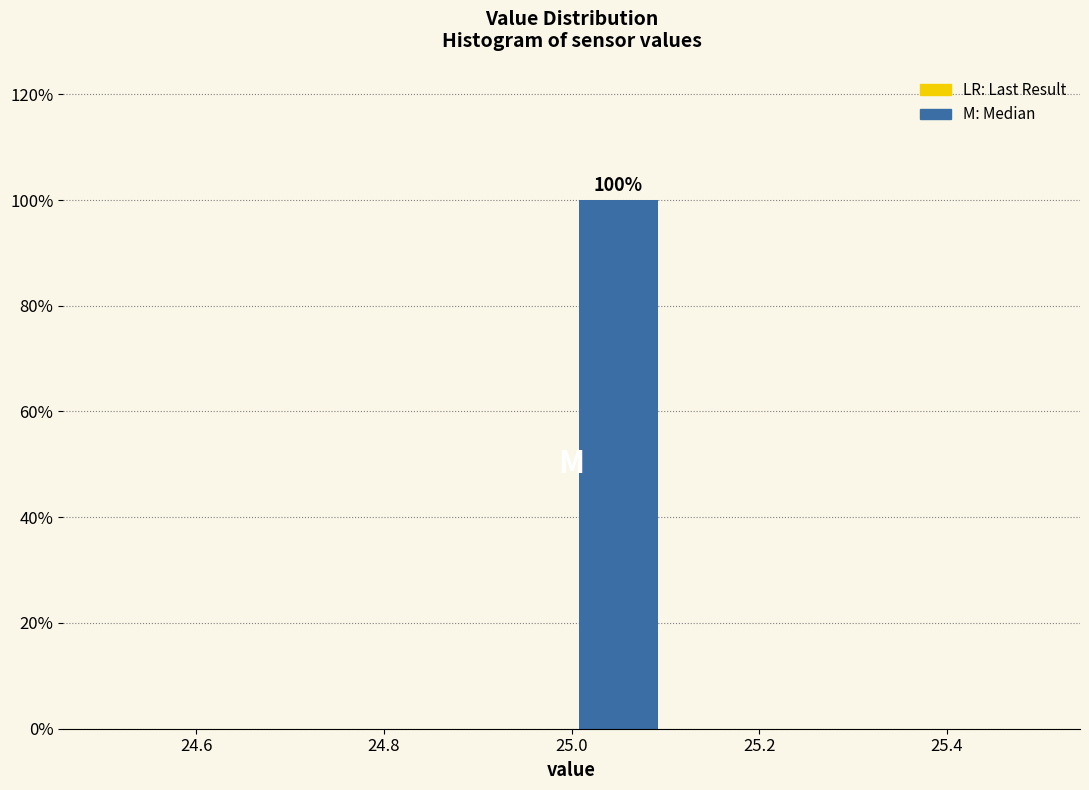

Which range on the x-axis has the tallest bar?

25.0 to 25.1